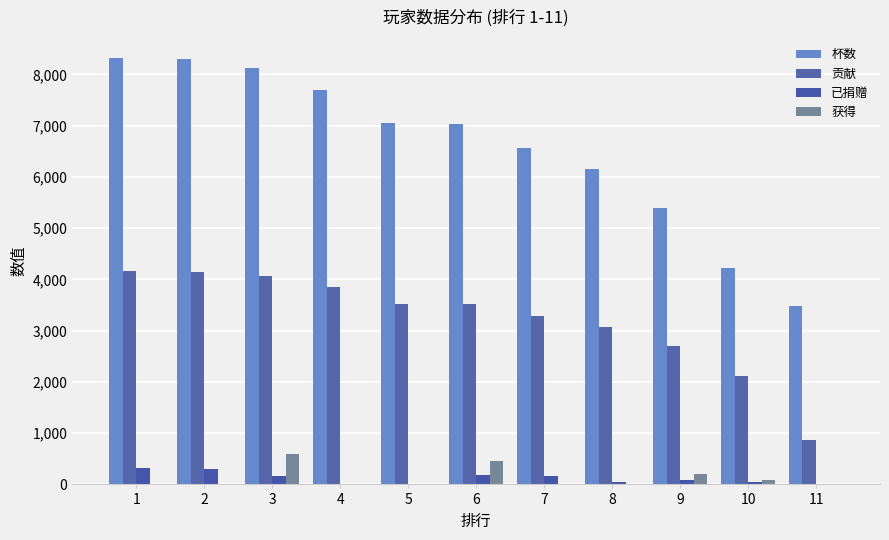

The 获得 series shows 390 at 8. True or false?

False